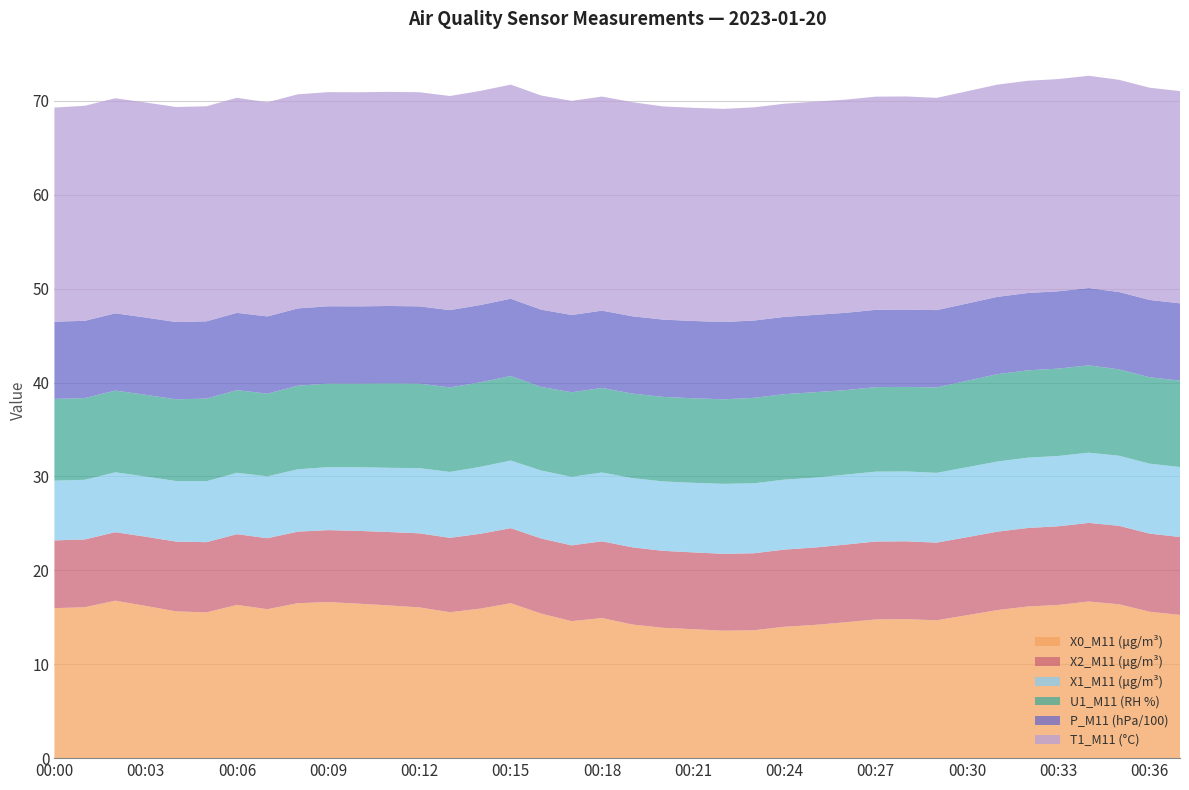

Reading left to right, list all the values displayed in this chart.

X0_M11 (μg/m³): 00:00=16.0	00:01=16.1	00:02=16.8	00:03=16.2	00:04=15.6	00:05=15.5	00:06=16.3	00:07=15.9	00:08=16.5	00:09=16.6	00:10=16.4	00:11=16.3	00:12=16.1	00:13=15.5	00:14=15.9	00:15=16.5	00:16=15.4	00:17=14.6	00:18=14.9	00:19=14.2	00:20=13.9	00:21=13.7	00:22=13.6	00:23=13.6	00:24=14.0	00:25=14.2	00:26=14.5	00:27=14.8	00:28=14.8	00:29=14.7	00:30=15.2	00:31=15.8	00:32=16.1	00:33=16.3	00:34=16.7	00:35=16.4	00:36=15.6	00:37=15.2
X2_M11 (μg/m³): 00:00=7.2	00:01=7.2	00:02=7.3	00:03=7.4	00:04=7.4	00:05=7.5	00:06=7.5	00:07=7.6	00:08=7.6	00:09=7.7	00:10=7.8	00:11=7.8	00:12=7.9	00:13=7.9	00:14=8.0	00:15=8.0	00:16=8.0	00:17=8.1	00:18=8.2	00:19=8.2	00:20=8.2	00:21=8.2	00:22=8.2	00:23=8.2	00:24=8.2	00:25=8.2	00:26=8.3	00:27=8.3	00:28=8.3	00:29=8.3	00:30=8.3	00:31=8.3	00:32=8.4	00:33=8.4	00:34=8.4	00:35=8.4	00:36=8.3	00:37=8.3
X1_M11 (μg/m³): 00:00=6.4	00:01=6.3	00:02=6.4	00:03=6.4	00:04=6.5	00:05=6.5	00:06=6.5	00:07=6.6	00:08=6.6	00:09=6.7	00:10=6.8	00:11=6.8	00:12=6.9	00:13=7.0	00:14=7.1	00:15=7.2	00:16=7.2	00:17=7.3	00:18=7.3	00:19=7.4	00:20=7.4	00:21=7.4	00:22=7.5	00:23=7.5	00:24=7.5	00:25=7.4	00:26=7.5	00:27=7.4	00:28=7.4	00:29=7.4	00:30=7.5	00:31=7.5	00:32=7.5	00:33=7.5	00:34=7.5	00:35=7.5	00:36=7.5	00:37=7.5
U1_M11 (RH %): 00:00=8.7	00:01=8.7	00:02=8.7	00:03=8.7	00:04=8.7	00:05=8.8	00:06=8.8	00:07=8.8	00:08=8.9	00:09=8.9	00:10=8.9	00:11=9.0	00:12=9.0	00:13=9.0	00:14=9.0	00:15=9.0	00:16=8.9	00:17=9.0	00:18=9.0	00:19=9.0	00:20=9.0	00:21=9.0	00:22=9.0	00:23=9.1	00:24=9.1	00:25=9.1	00:26=9.0	00:27=9.0	00:28=9.0	00:29=9.1	00:30=9.2	00:31=9.3	00:32=9.3	00:33=9.3	00:34=9.3	00:35=9.2	00:36=9.2	00:37=9.2
P_M11 (hPa/100): 00:00=8.2	00:01=8.2	00:02=8.2	00:03=8.2	00:04=8.2	00:05=8.2	00:06=8.2	00:07=8.2	00:08=8.2	00:09=8.2	00:10=8.2	00:11=8.2	00:12=8.2	00:13=8.2	00:14=8.2	00:15=8.2	00:16=8.2	00:17=8.2	00:18=8.2	00:19=8.2	00:20=8.2	00:21=8.2	00:22=8.2	00:23=8.2	00:24=8.2	00:25=8.2	00:26=8.2	00:27=8.2	00:28=8.2	00:29=8.2	00:30=8.2	00:31=8.2	00:32=8.2	00:33=8.2	00:34=8.2	00:35=8.2	00:36=8.2	00:37=8.2
T1_M11 (°C): 00:00=22.8	00:01=22.9	00:02=22.9	00:03=22.9	00:04=22.9	00:05=22.9	00:06=22.9	00:07=22.8	00:08=22.8	00:09=22.8	00:10=22.8	00:11=22.8	00:12=22.8	00:13=22.8	00:14=22.8	00:15=22.8	00:16=22.8	00:17=22.8	00:18=22.8	00:19=22.8	00:20=22.7	00:21=22.7	00:22=22.7	00:23=22.7	00:24=22.7	00:25=22.7	00:26=22.7	00:27=22.7	00:28=22.7	00:29=22.6	00:30=22.6	00:31=22.6	00:32=22.6	00:33=22.6	00:34=22.6	00:35=22.6	00:36=22.6	00:37=22.6